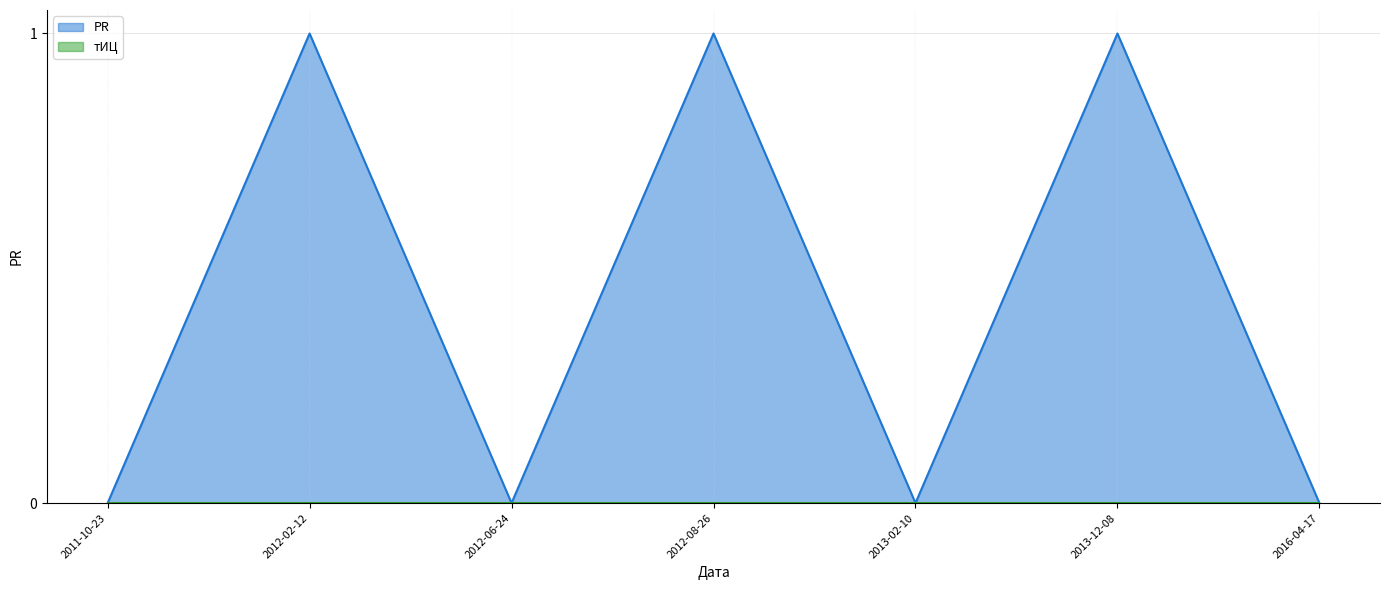

List the labels in order of value, largest first.

2012-02-12, 2012-08-26, 2013-12-08, 2011-10-23, 2012-06-24, 2013-02-10, 2016-04-17